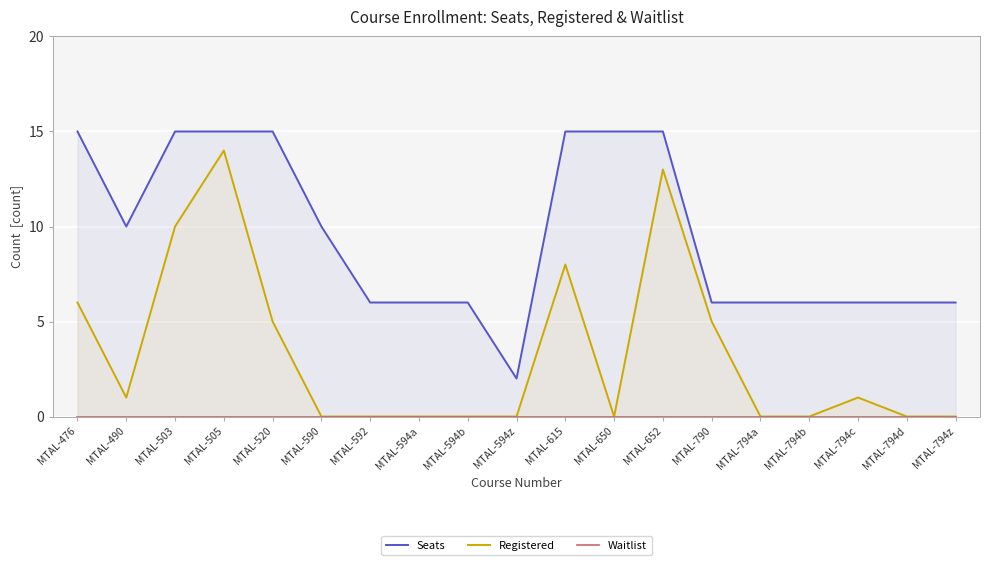

What are all the series names shown in the legend?

Seats, Registered, Waitlist